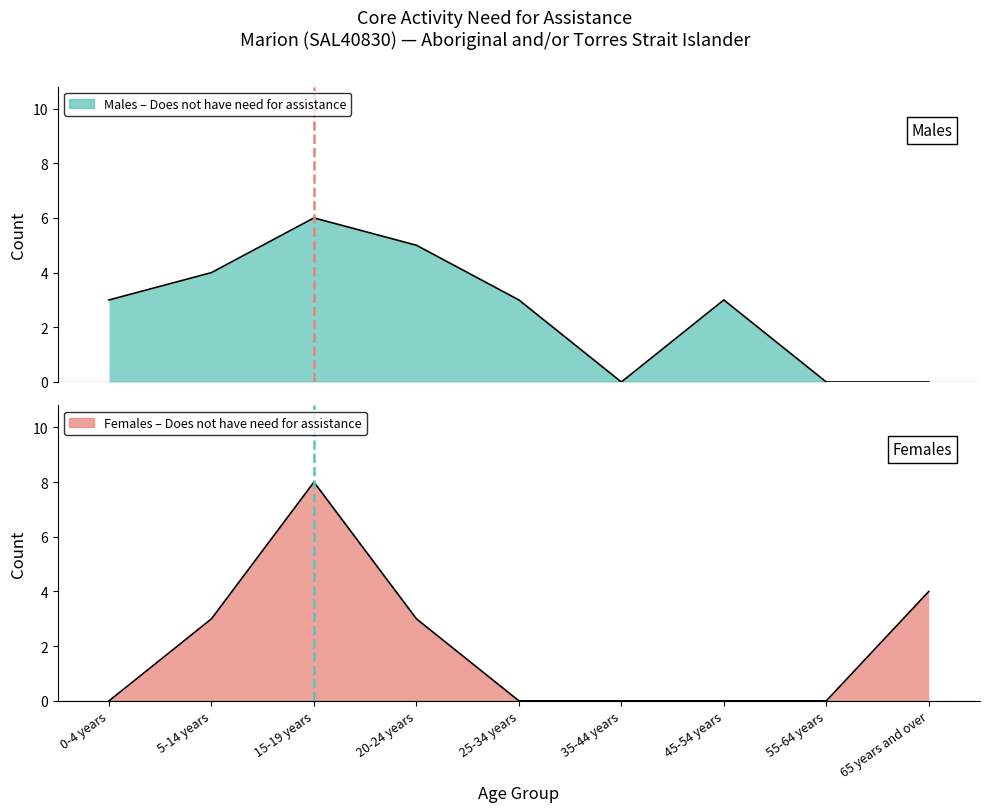

Rank the series at 25-34 years from highest to lowest value.

Males - Does not have need for assistance, Females - Does not have need for assistance